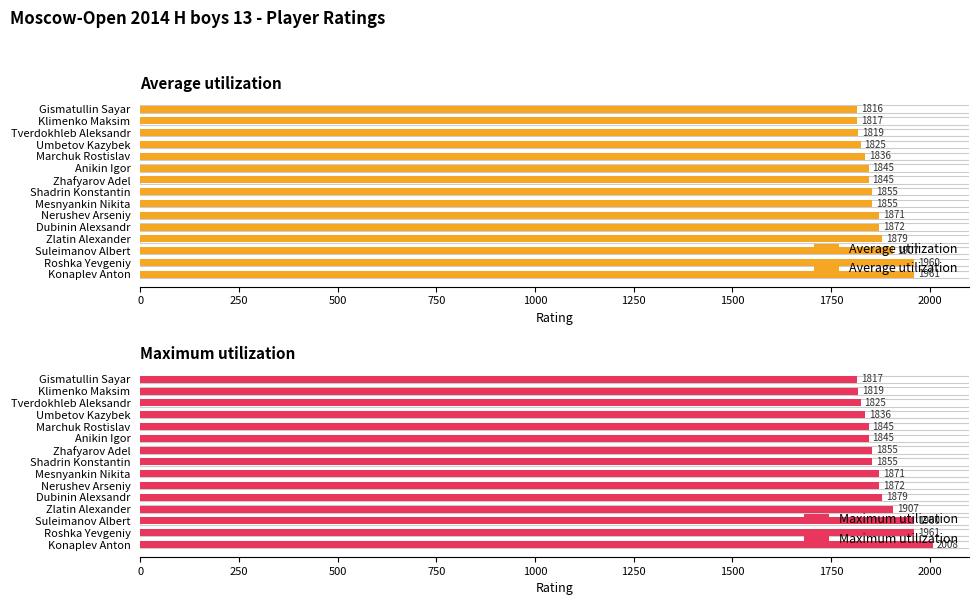

How many categories are shown in the chart?

15